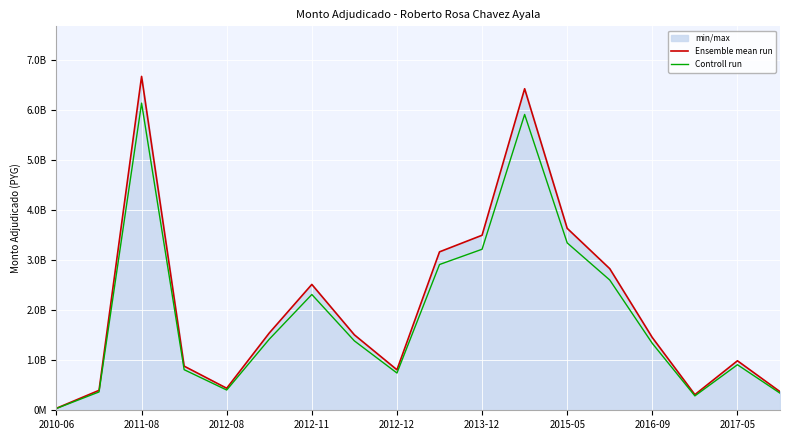

What is the maximum value shown in the chart?

6676166252.0